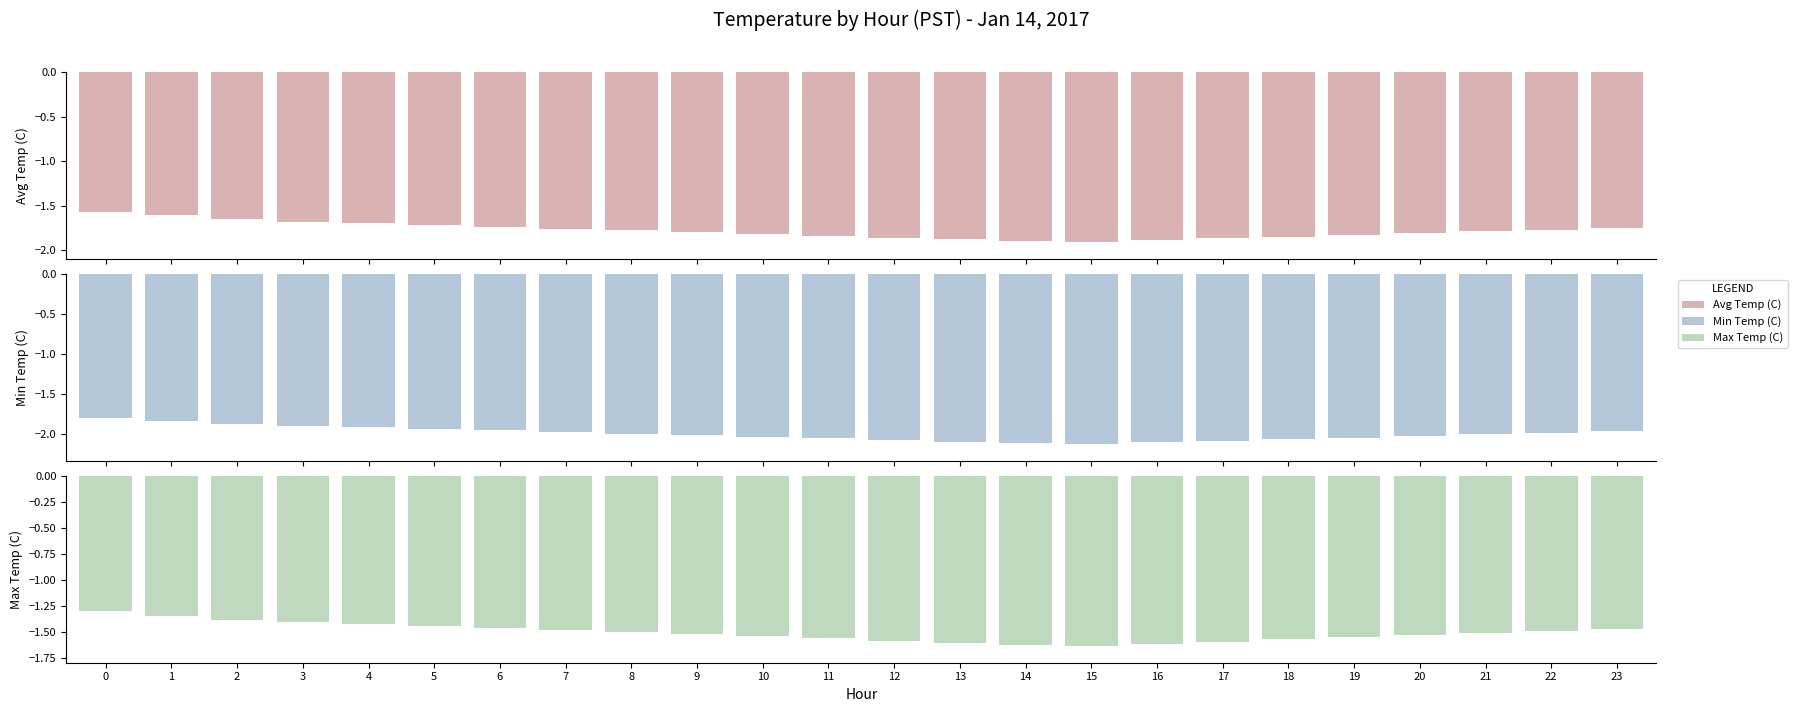

Which series has the widest spread of values?

Avg Temp (C)